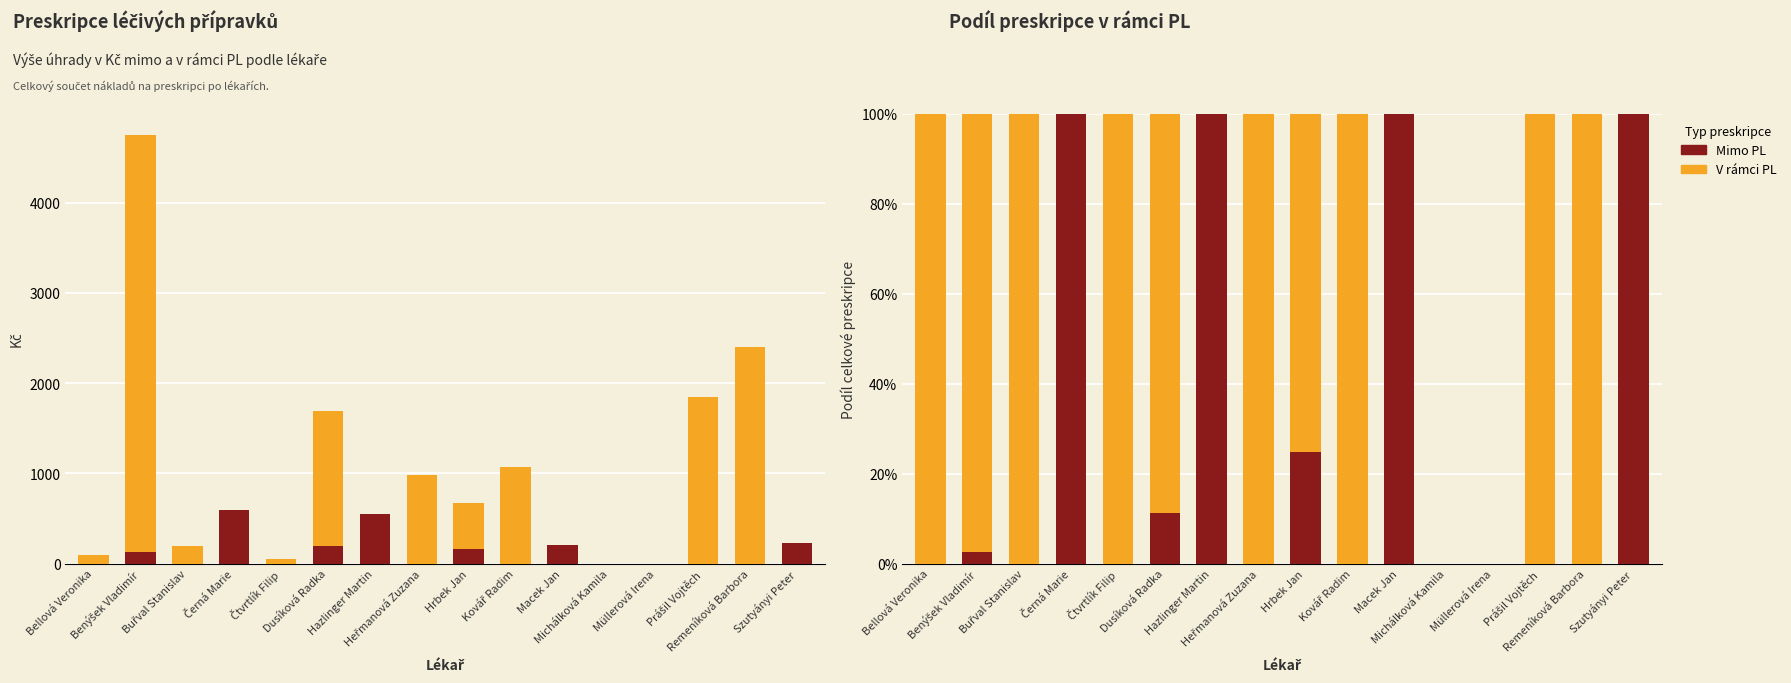

How many bars are there in total?

32